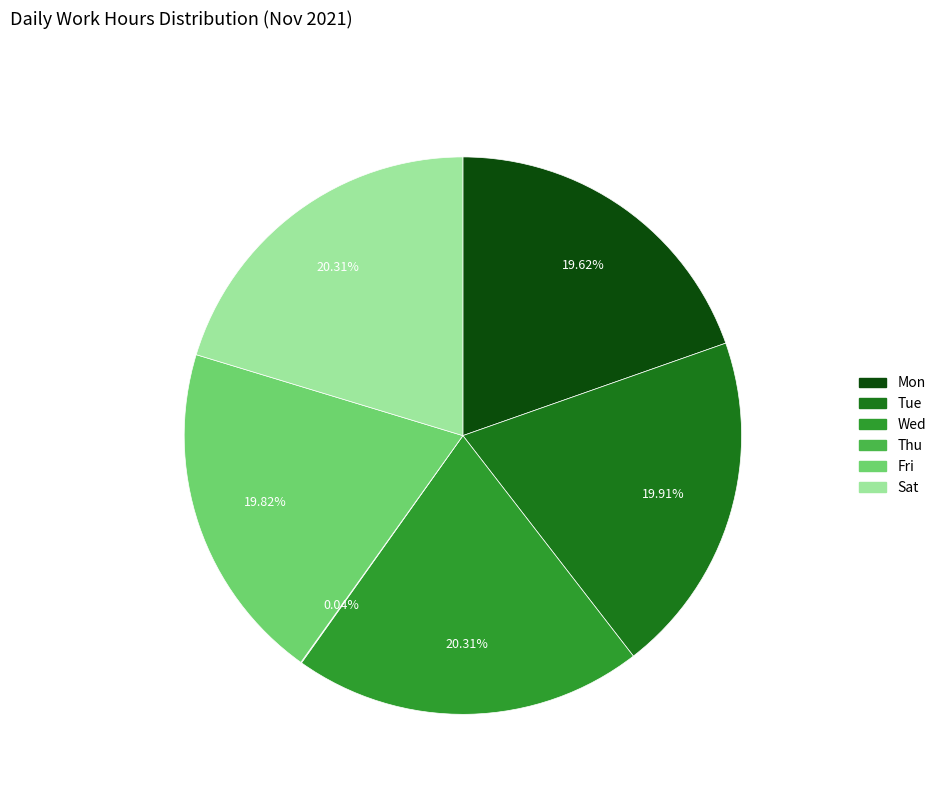

Is there a majority slice in this chart?

No